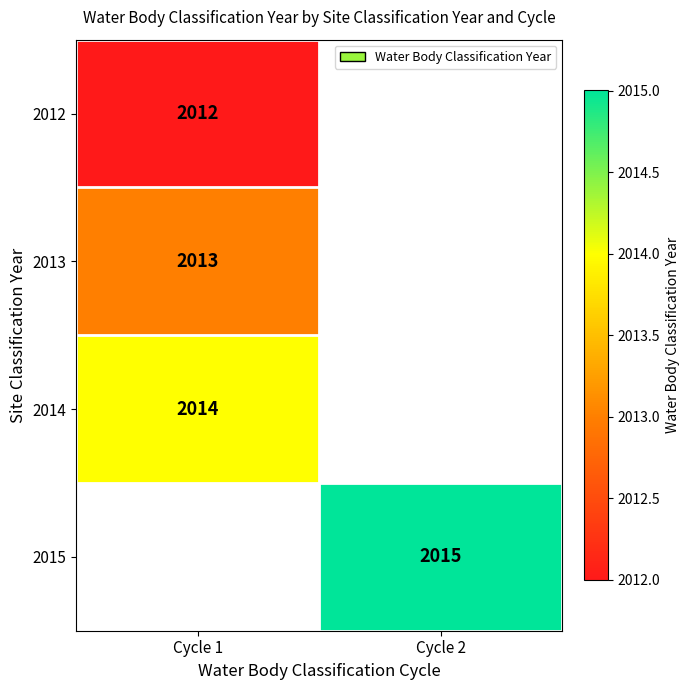

The value of 2014 at Cycle 1 is 654. True or false?

False